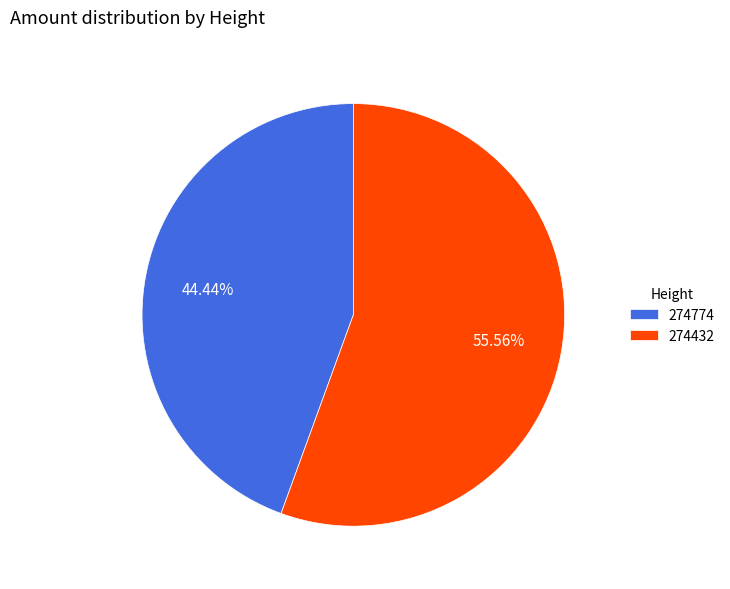

Which category accounts for the majority?

274432